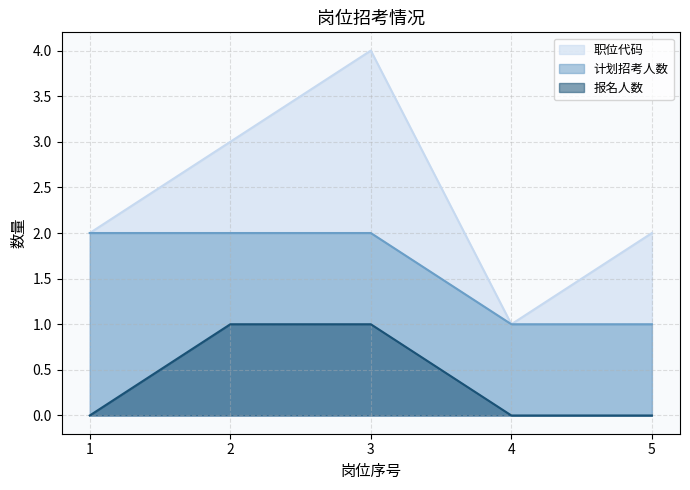

Is it true that 职位代码 equals 1 at 5?

False